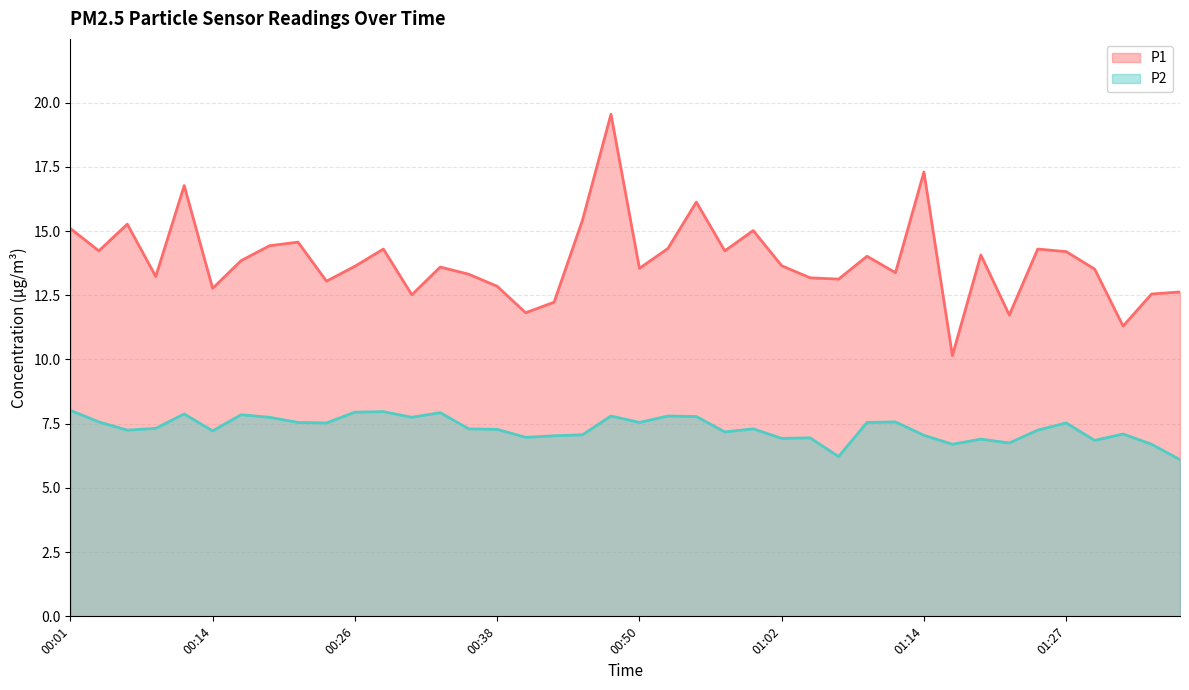

What is the label of the 5th point from the right?

01:27